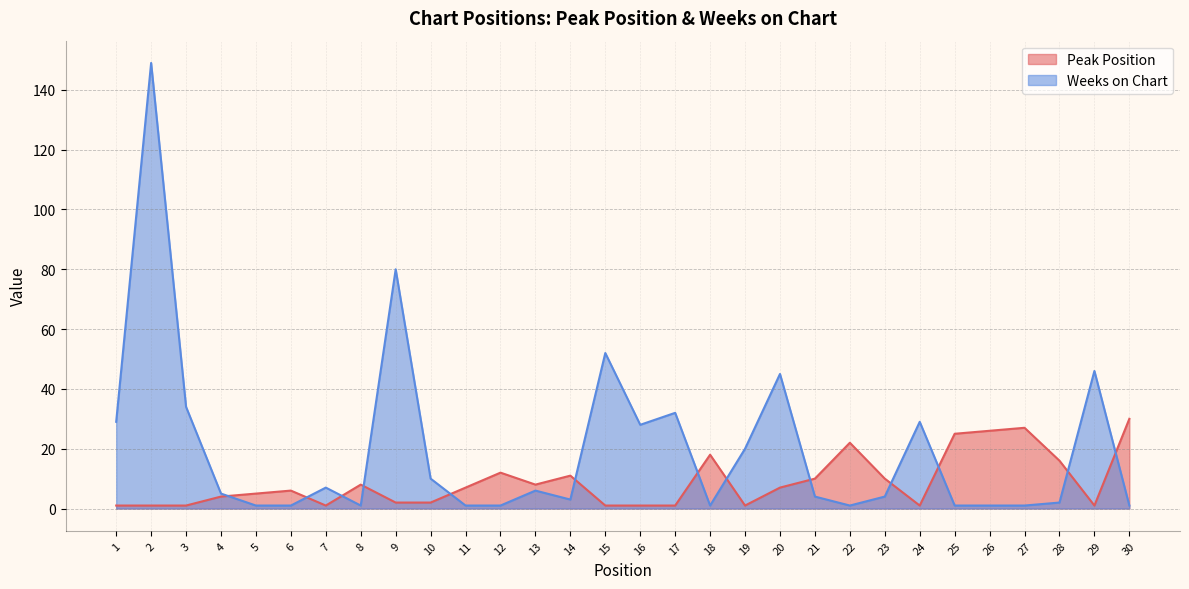

What is the sum of all Peak Position values?

266